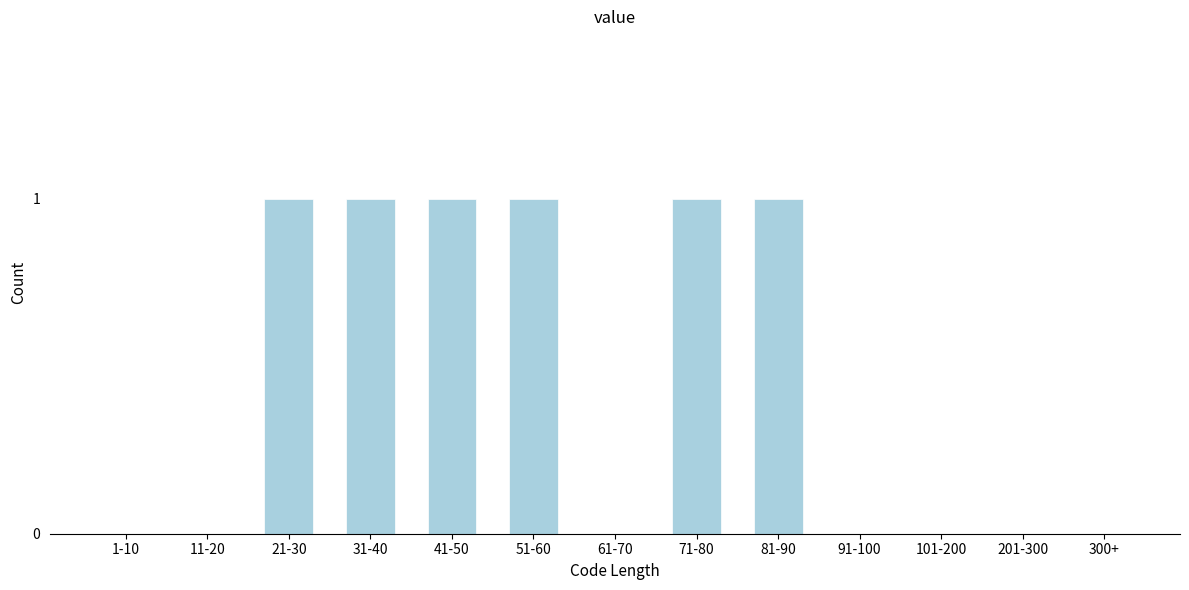

Reading right to left, transcribe all the data shown in this chart.

300+=0	201-300=0	101-200=0	91-100=0	81-90=1	71-80=1	61-70=0	51-60=1	41-50=1	31-40=1	21-30=1	11-20=0	1-10=0